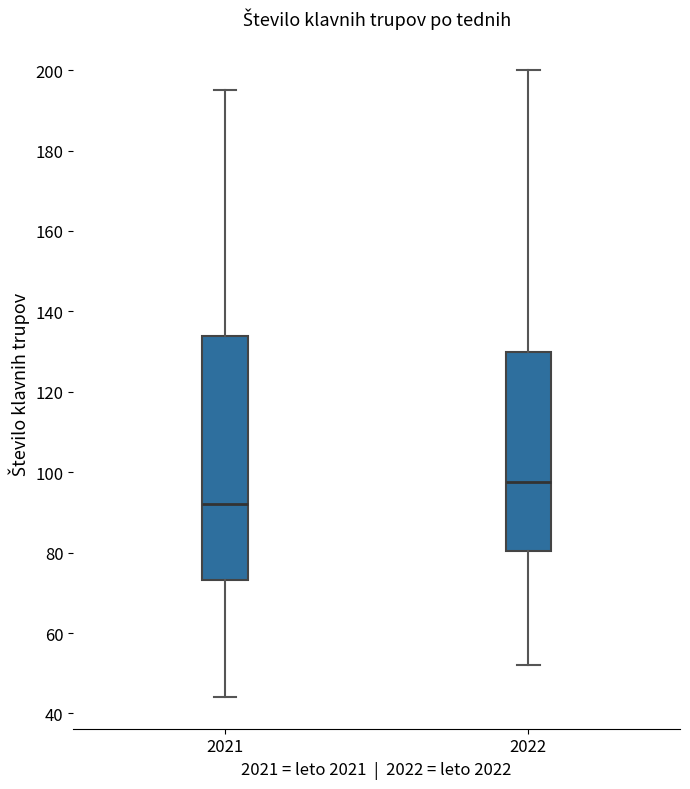

Reading left to right, read every box against the y-axis: the position of its median line, the range the box covers, and the ends of its whiskers. The values are not printed on the chart, so give them approximately, as read against the axis.

2021: median 92, box 74 to 134, whiskers 44 to 196
2022: median 98, box 80 to 130, whiskers 52 to 200